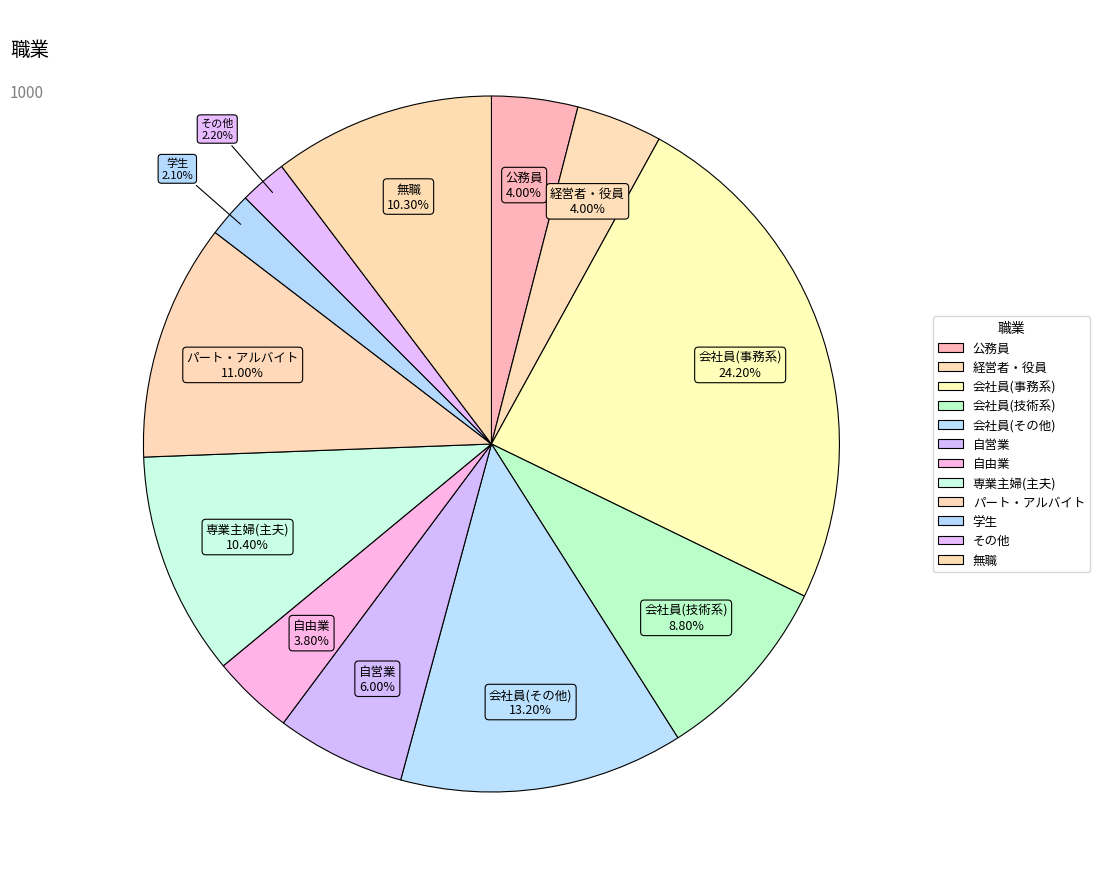

To the nearest percent, what is the difference between the largest and smallest slice percentages?

22%